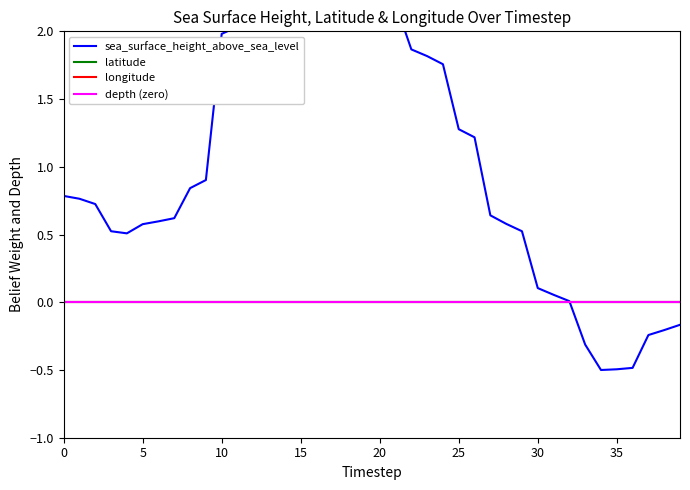

Which series changed the most between 32 and 39?

sea_surface_height_above_sea_level